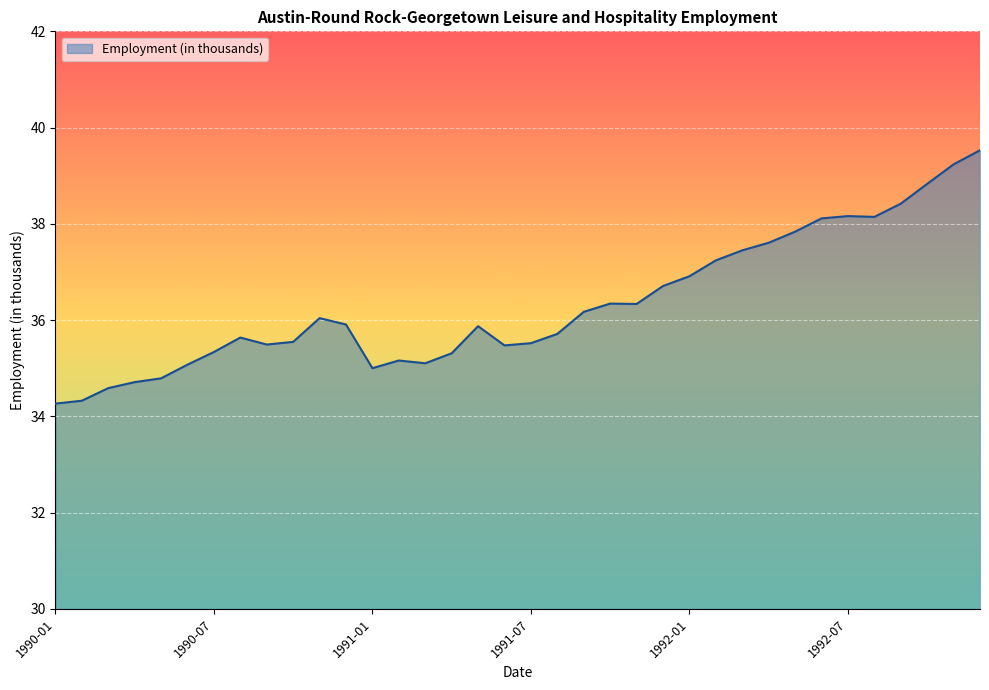

What is the smallest value displayed?

34.3